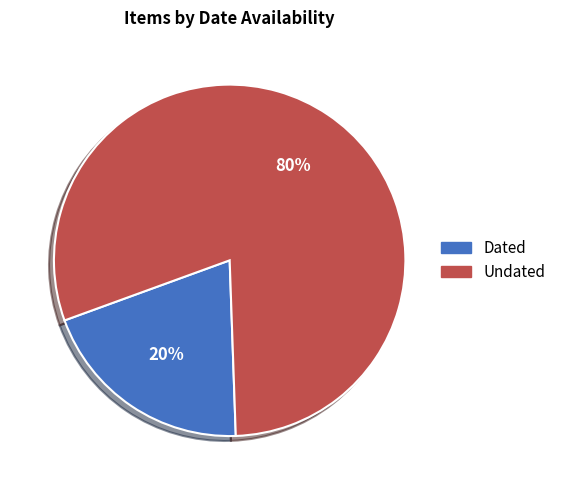

To the nearest percent, what is the average slice percentage?

50%